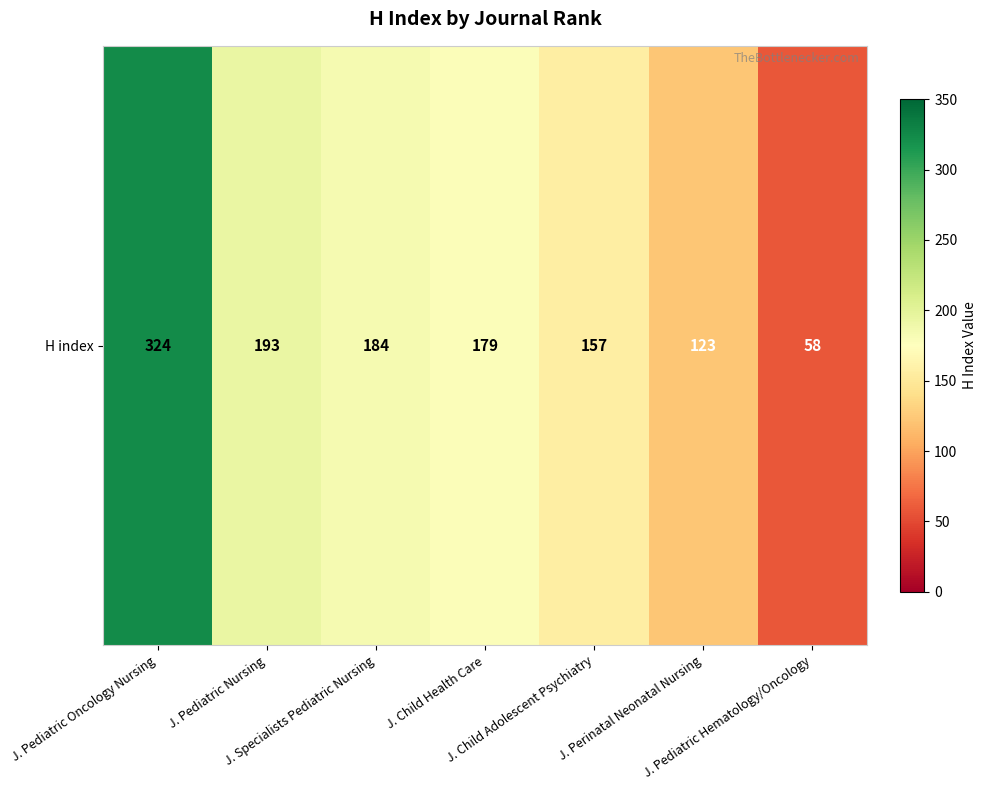

True or false: the data shows 28 at J. Pediatric Hematology/Oncology.

False